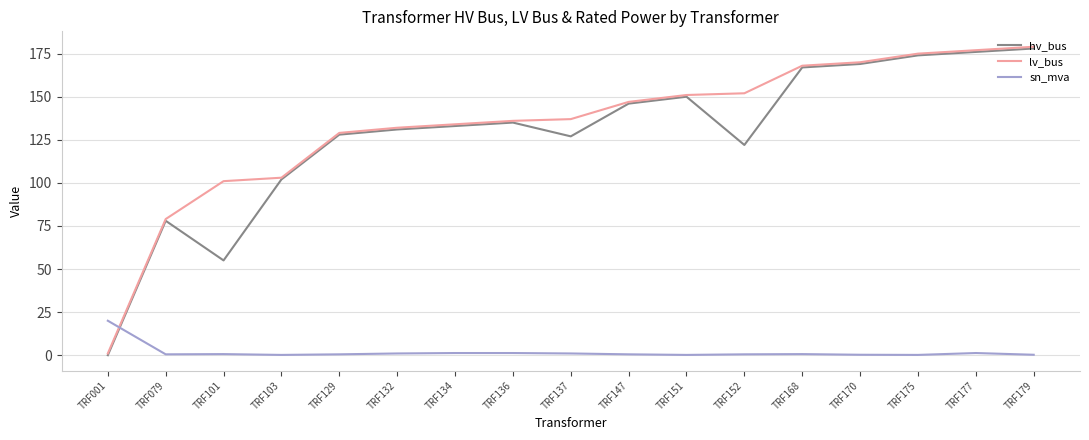

In hv_bus, how many points are lower than both neighbors (excluding endpoints)?

3